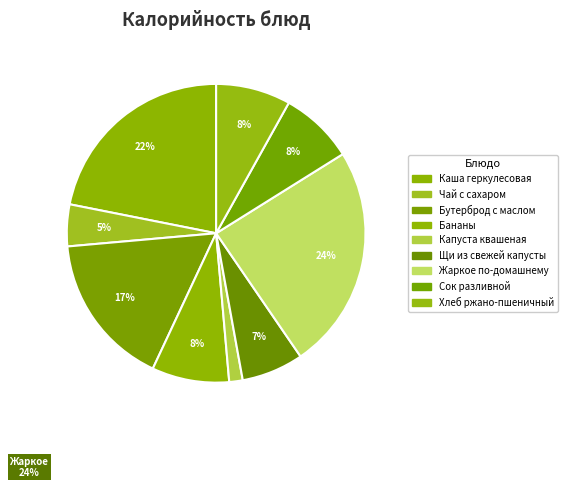

The Чай с сахаром slice represents 5% of the pie. True or false?

True